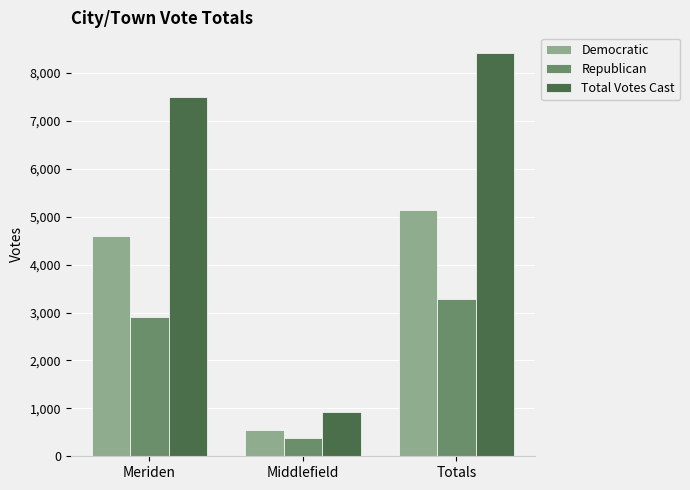

Which series has the largest range (max minus min)?

Total Votes Cast